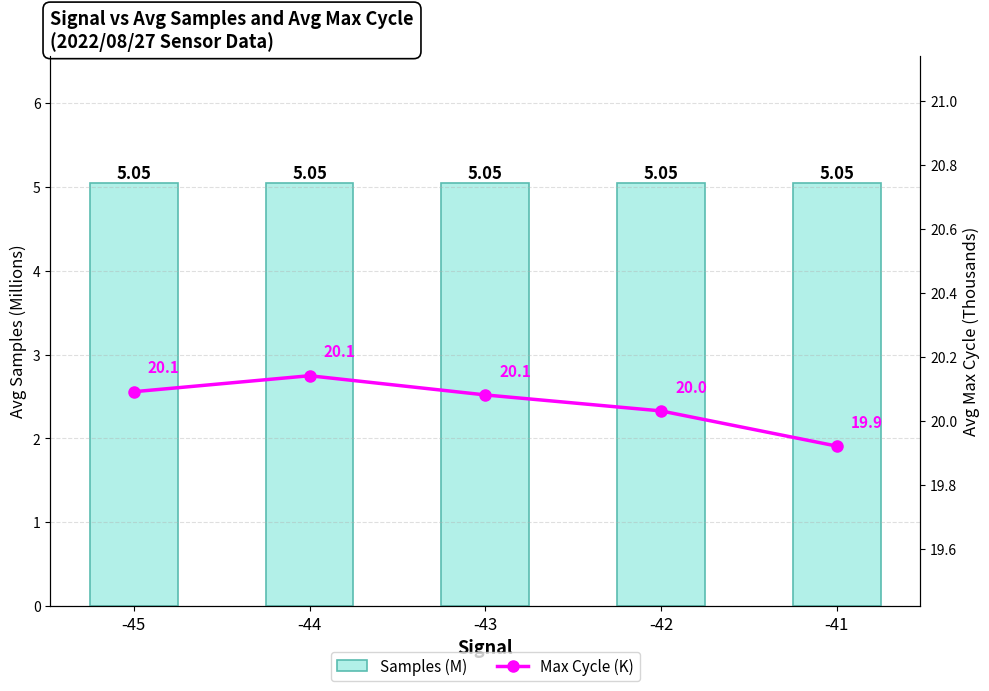

What is the value of the Max Cycle (K) bar at the 3rd from the left?

20.1